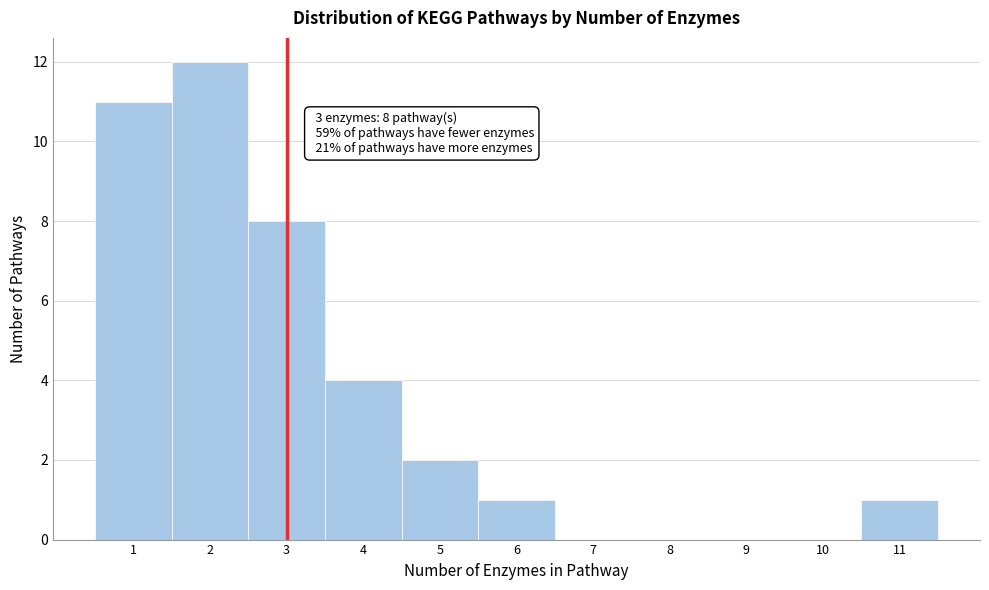

Which range on the x-axis has the tallest bar?

1.5 to 2.5